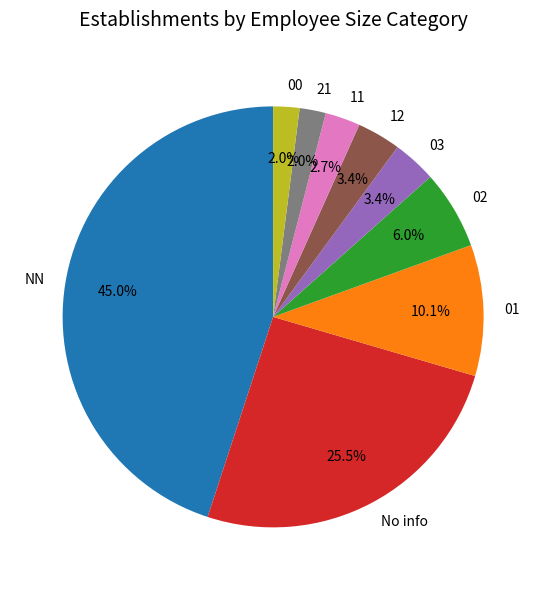

To the nearest percent, what percentage of the pie is 12?

3%